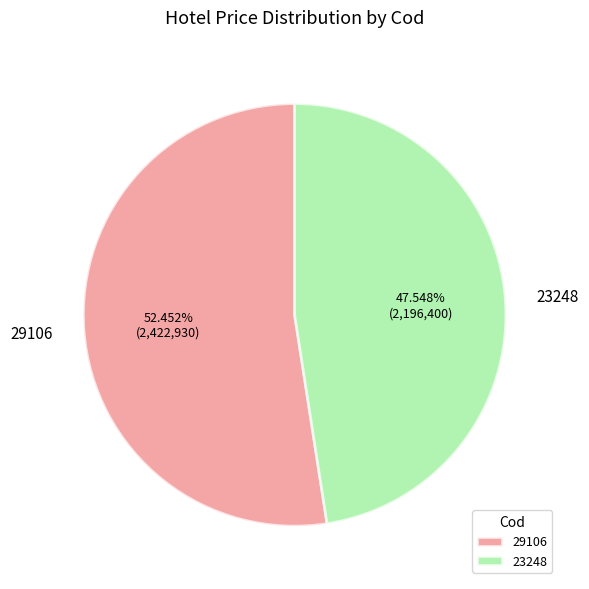

Does 23248 account for over 50% of the chart?

No